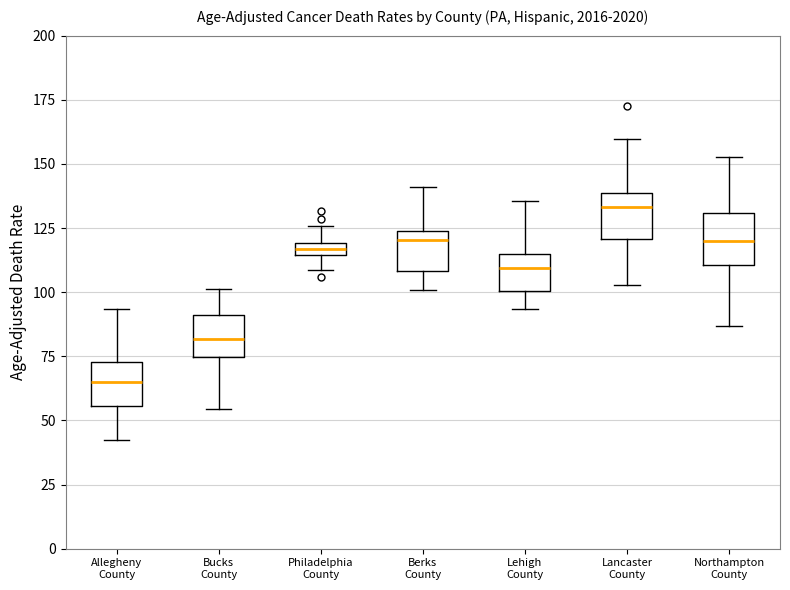

Which box's median line is the highest?

Lancaster County